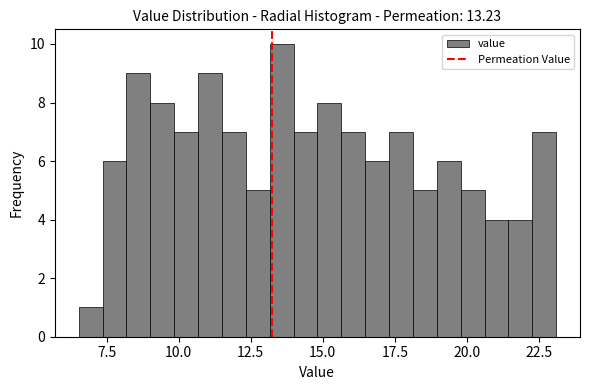

Read against the x-axis, roughly where is the centre of the tallest bar?

13.5